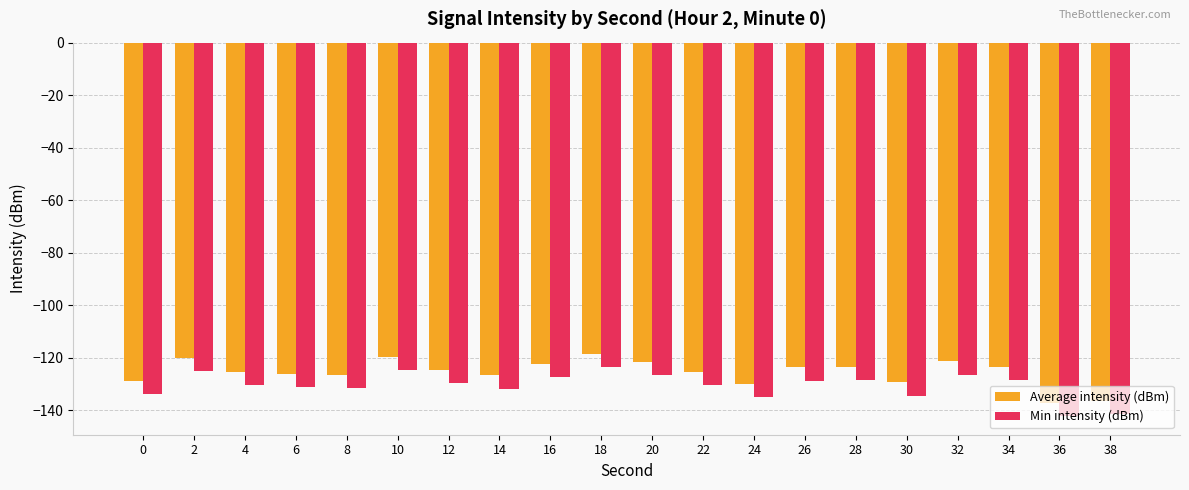

At which label does Min intensity (dBm) first exceed -129?

2